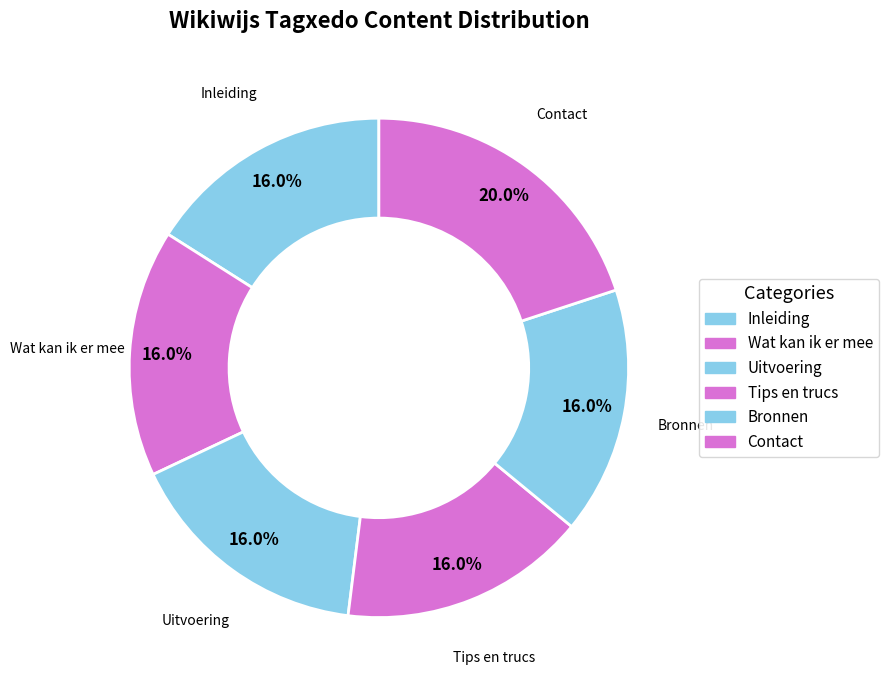

How many slices are in this pie chart?

6